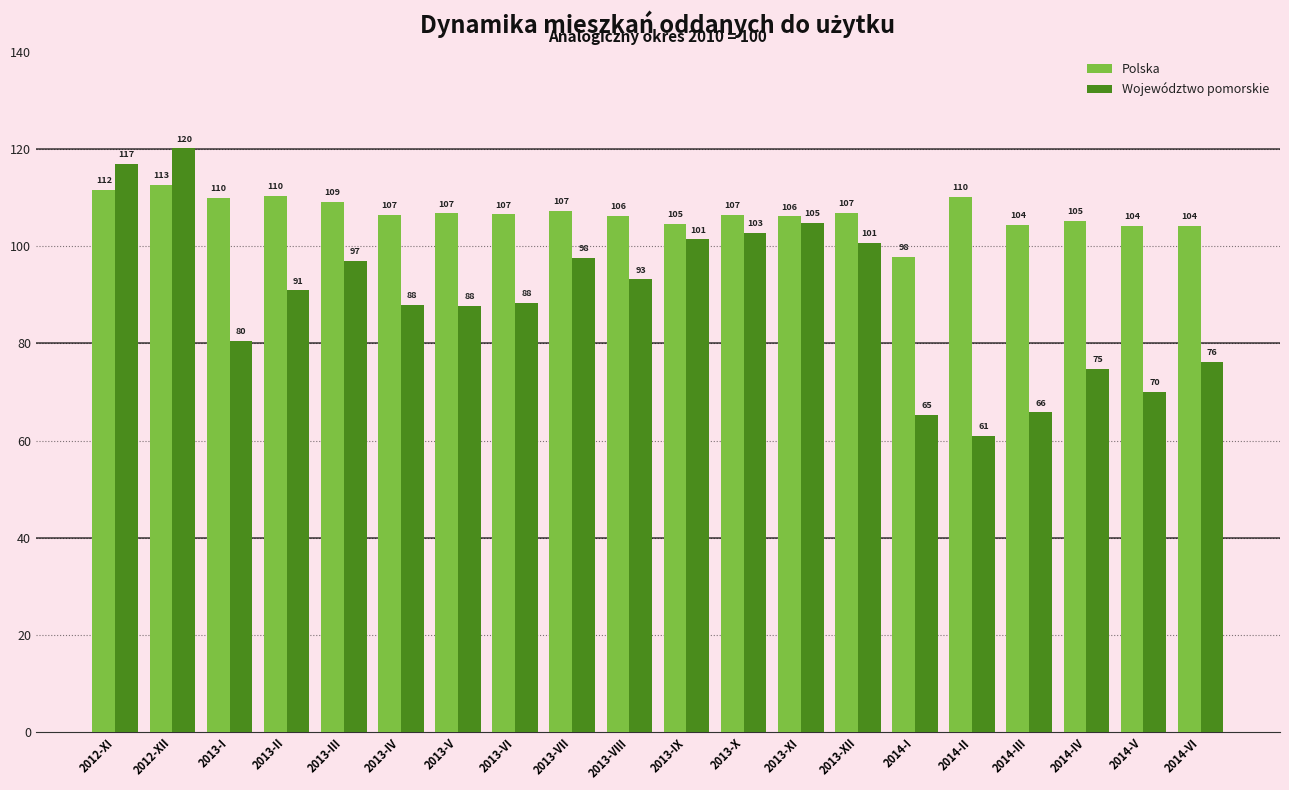

At which label does Województwo pomorskie first exceed 90?

2012-XI